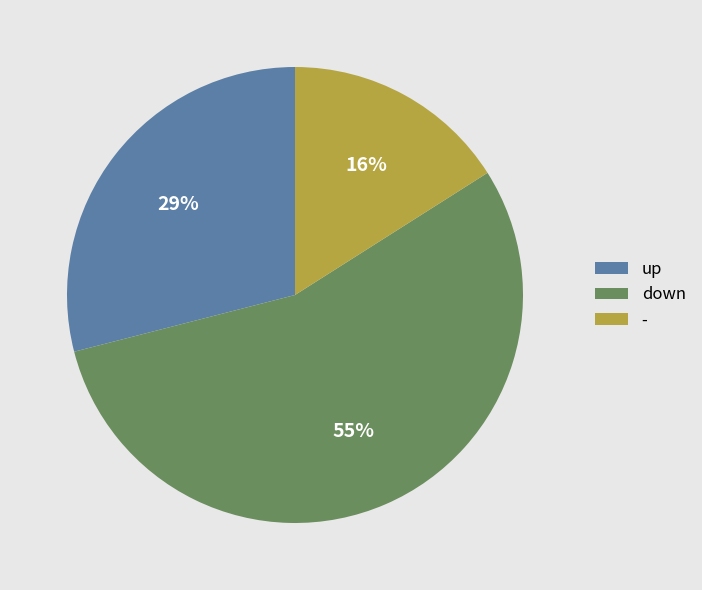

To the nearest percent, what portion does up represent?

29%